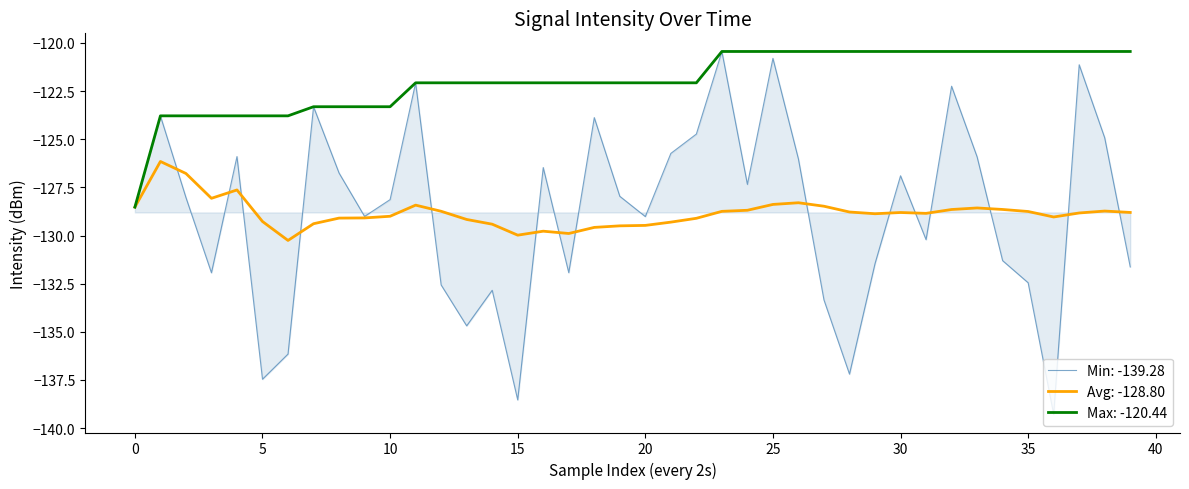

Which series has the widest spread of values?

Min: -139.28